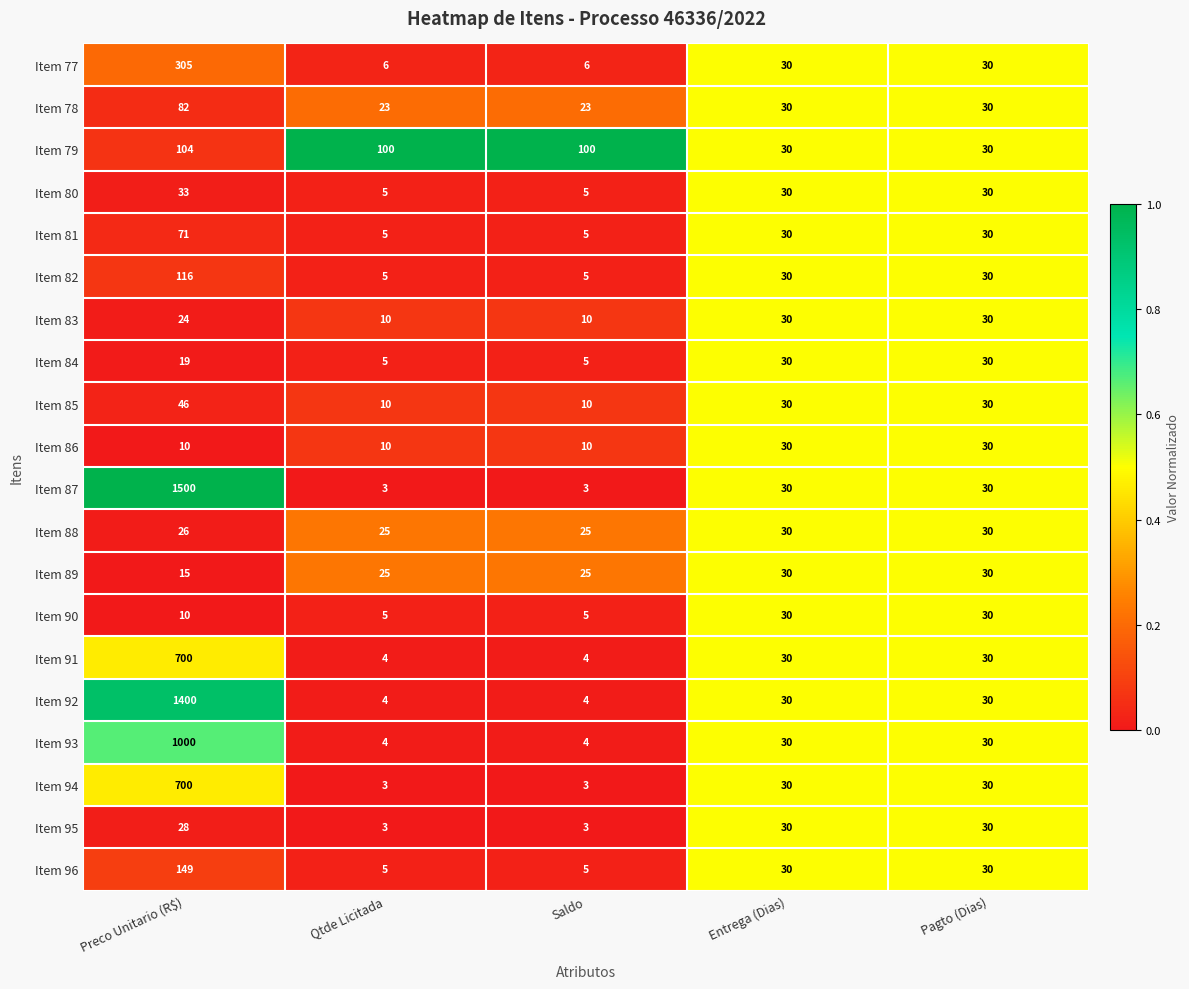

Read the Item 89 value at Entrega (Dias), to the nearest 5.

30